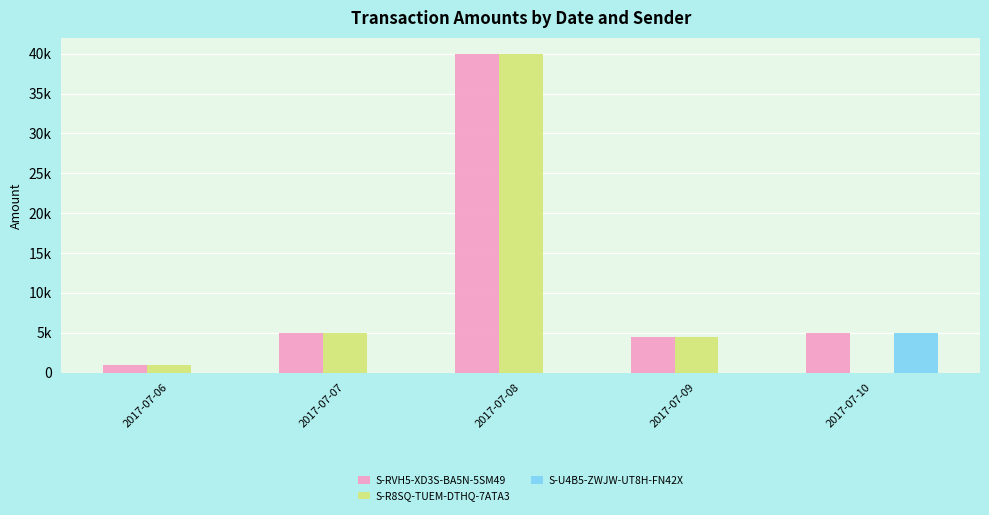

What is the value of the S-RVH5-XD3S-BA5N-5SM49 bar at the 5th from the left?

5000